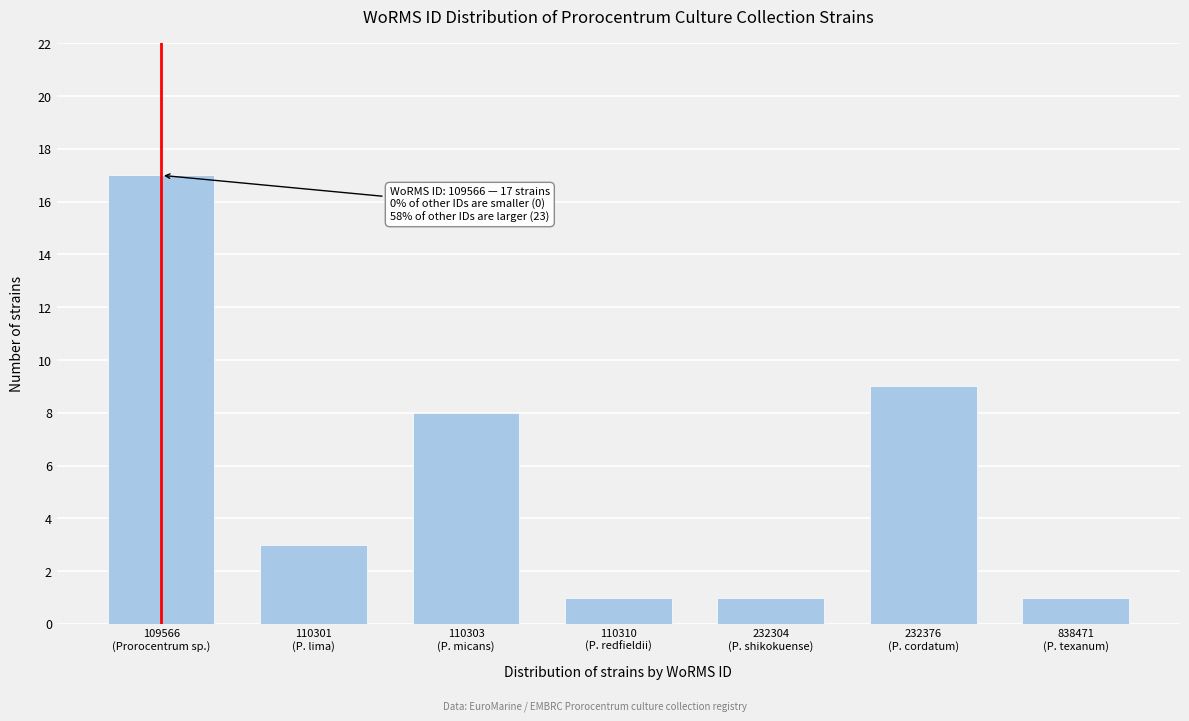

Reading left to right, transcribe all the data shown in this chart.

17	3	8	1	1	9	1